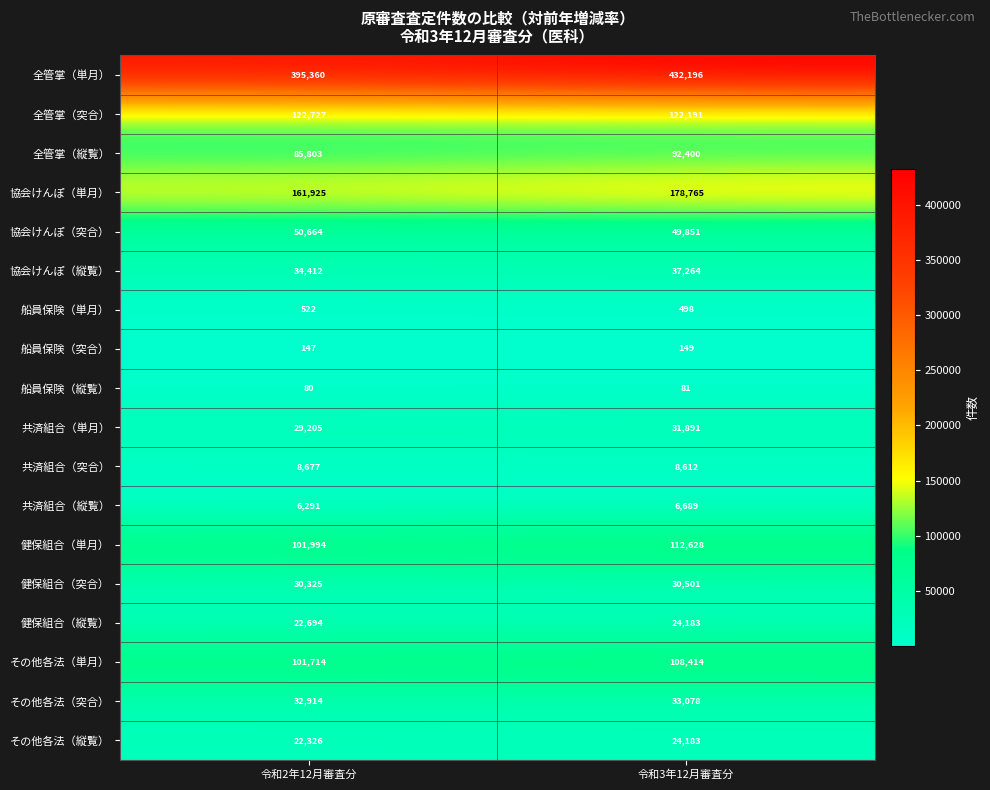

Which series has the widest spread of values?

全管掌（単月）